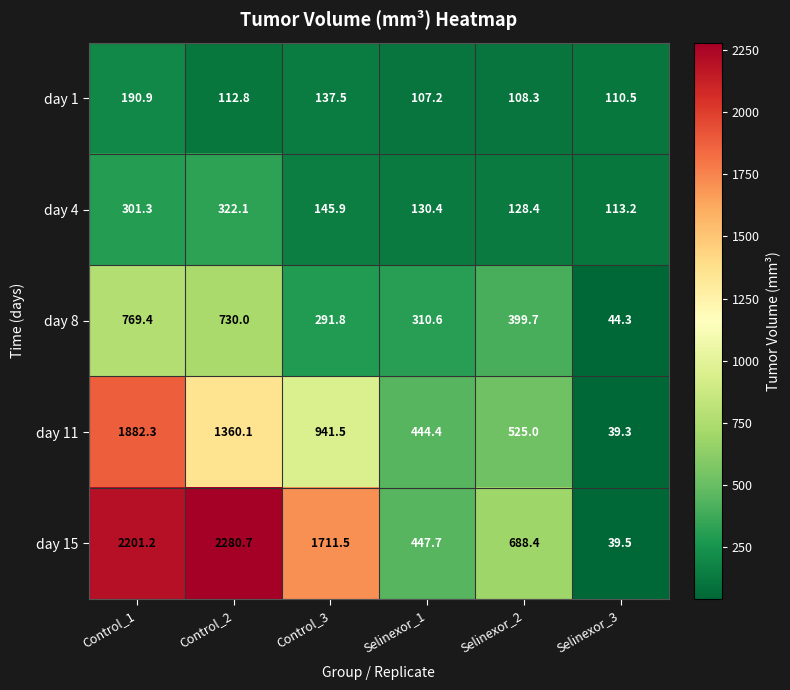

What is the average value of the day 4 series?

190.2